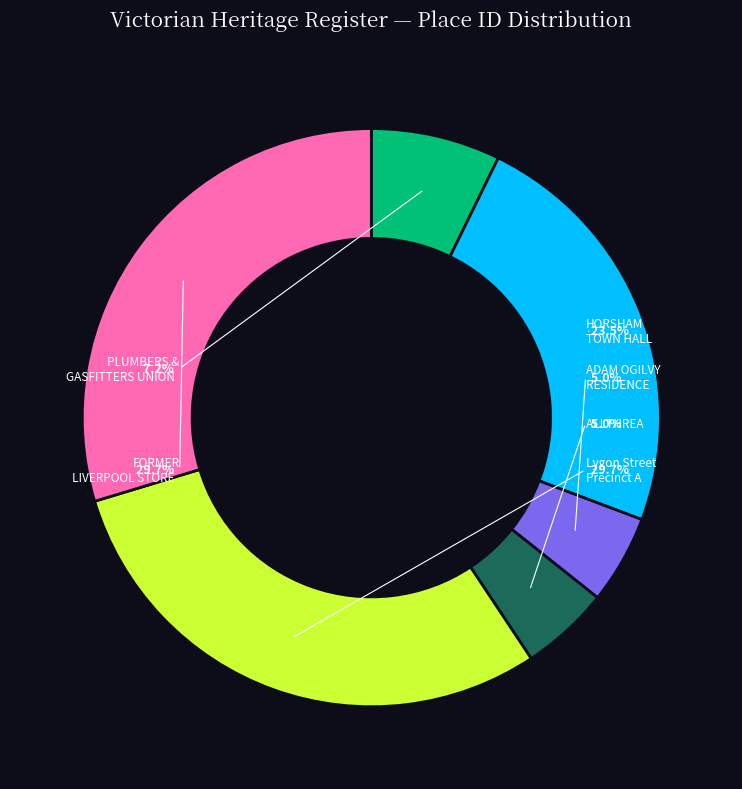

What percentage is the HORSHAM TOWN HALL slice, to the nearest percent?

23%